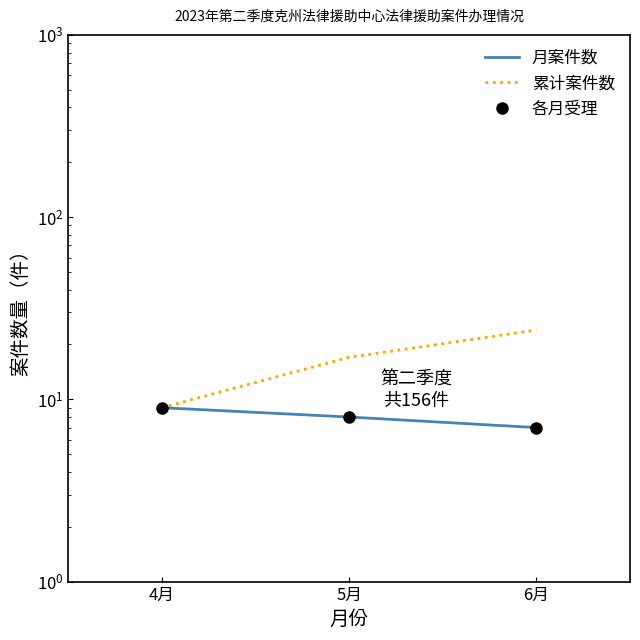

What is the total value across all series at 5月?

33